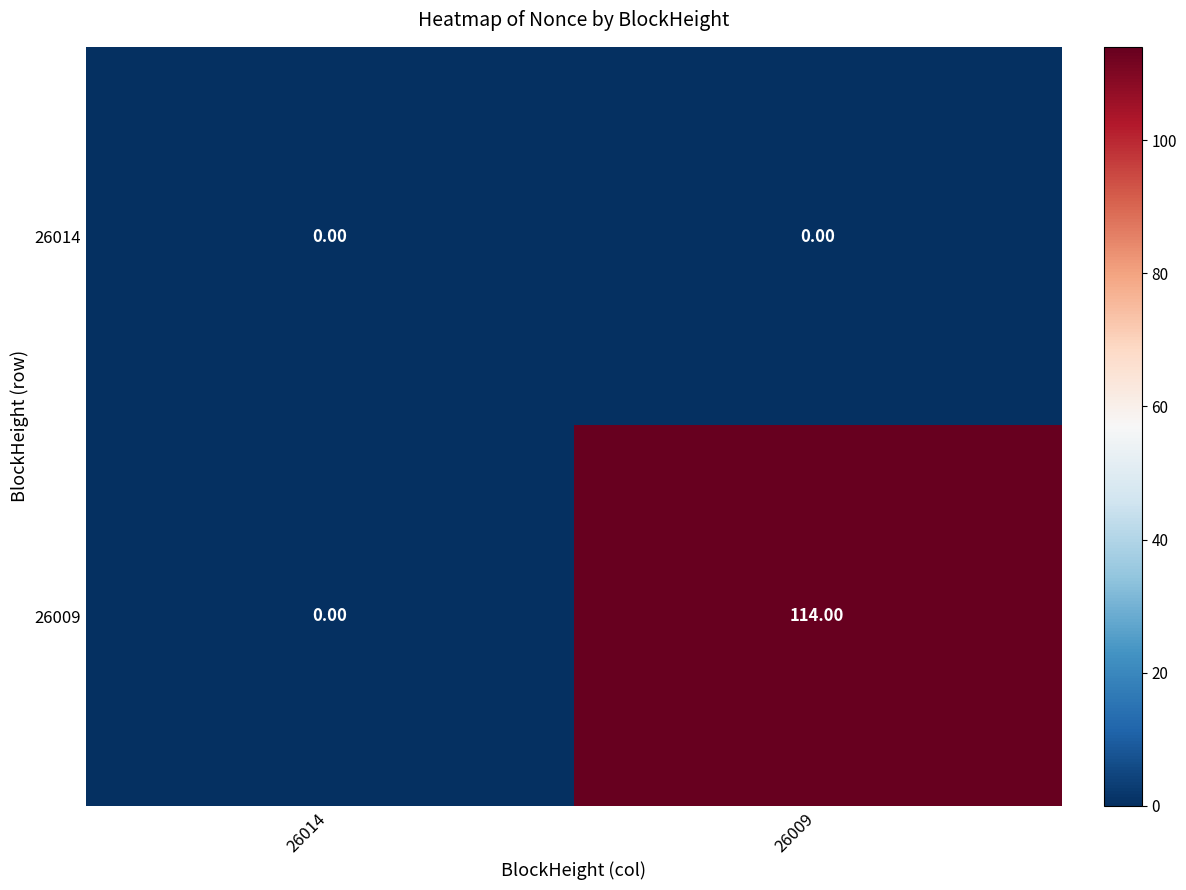

What is the difference between the 26009 values at 26009 and 26014?

114